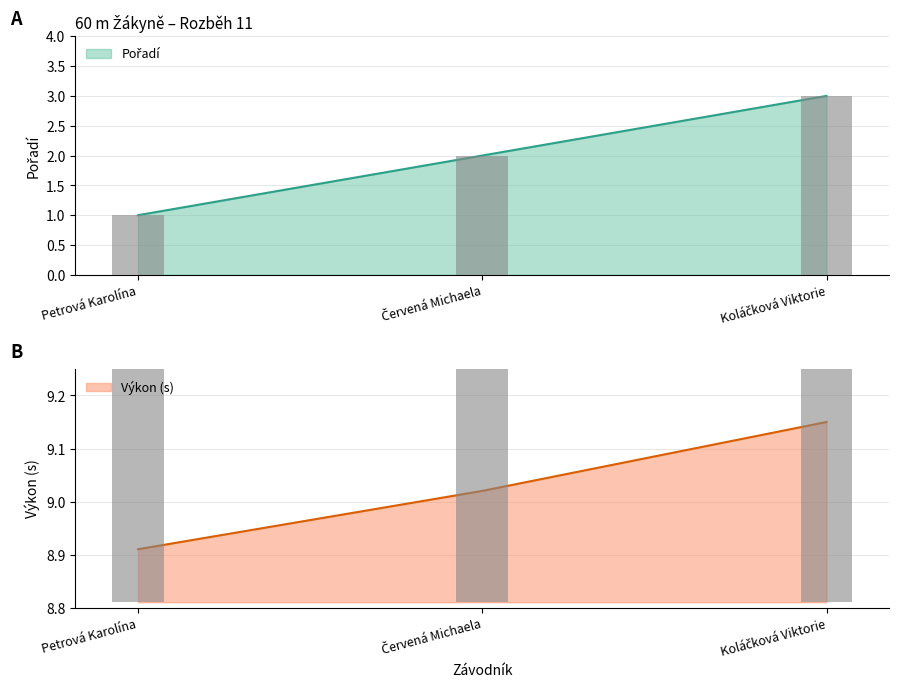

Are the bars grouped side by side (vs. stacked)?

No